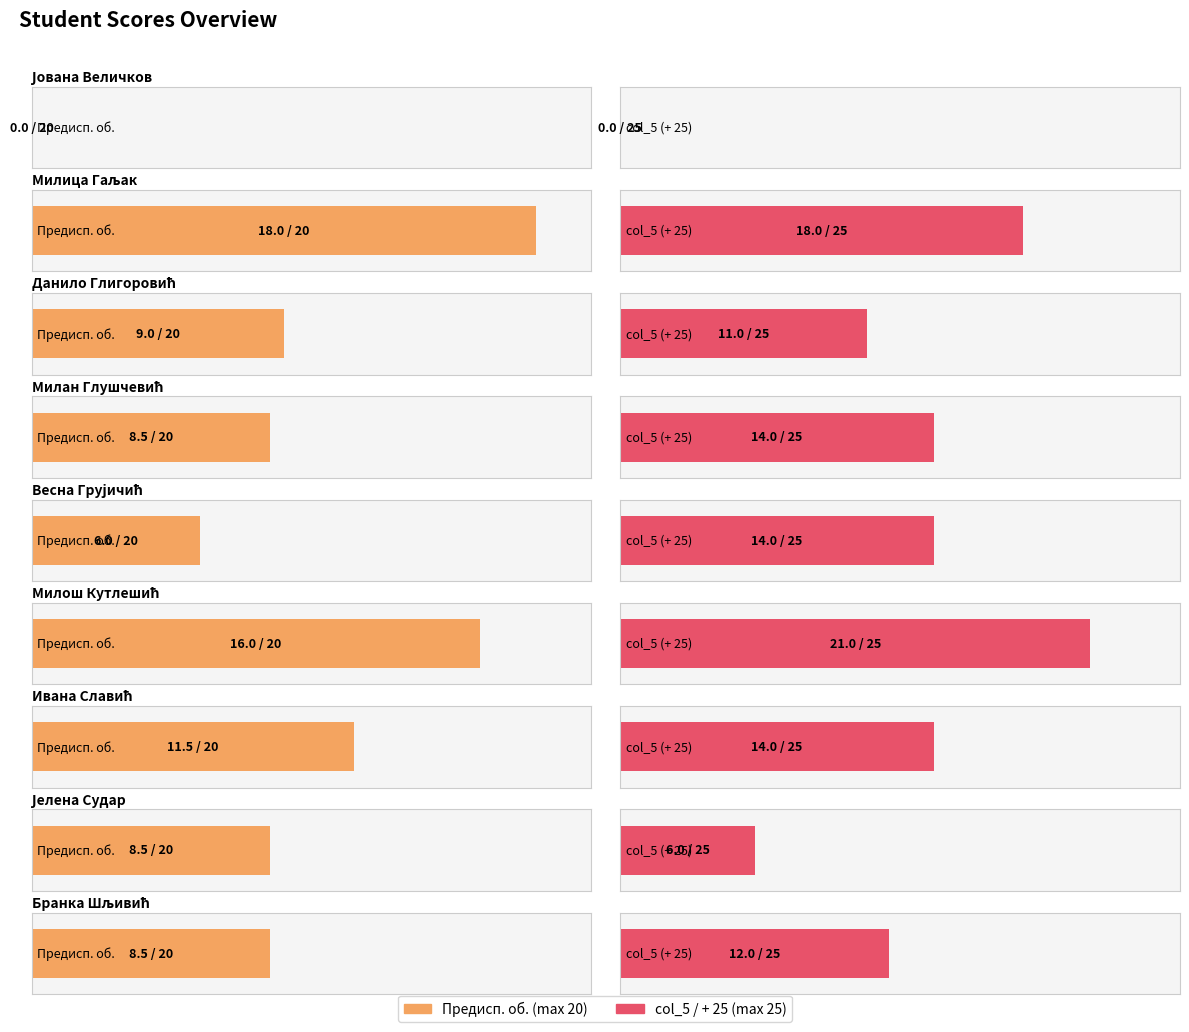

Rank the series by their maximum value, from highest to lowest.

col_5 (+ 25), Предисп. об. (20)